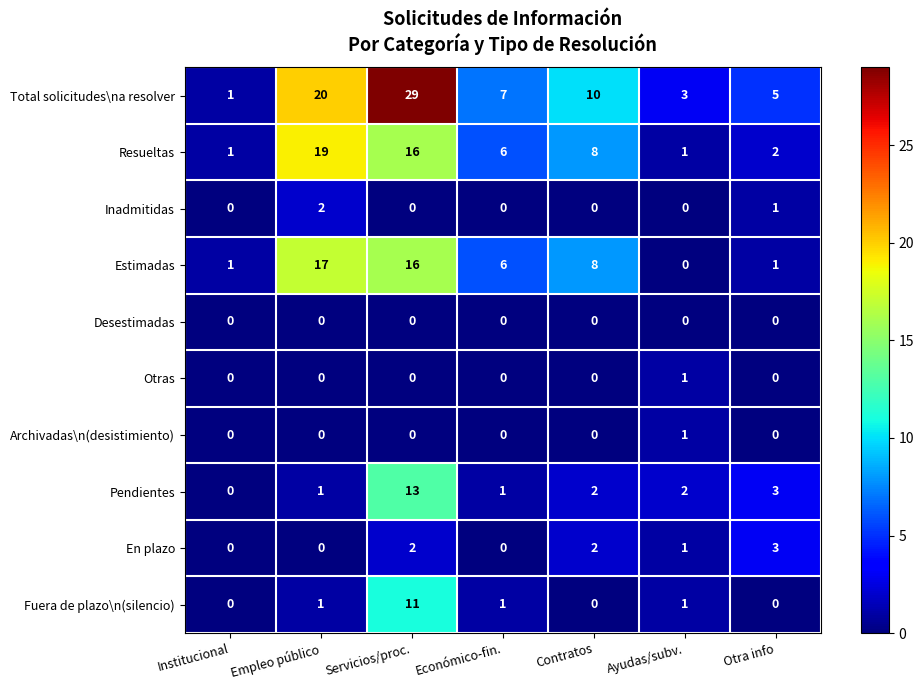

Which series has the widest spread of values?

Total solicitudes\na resolver